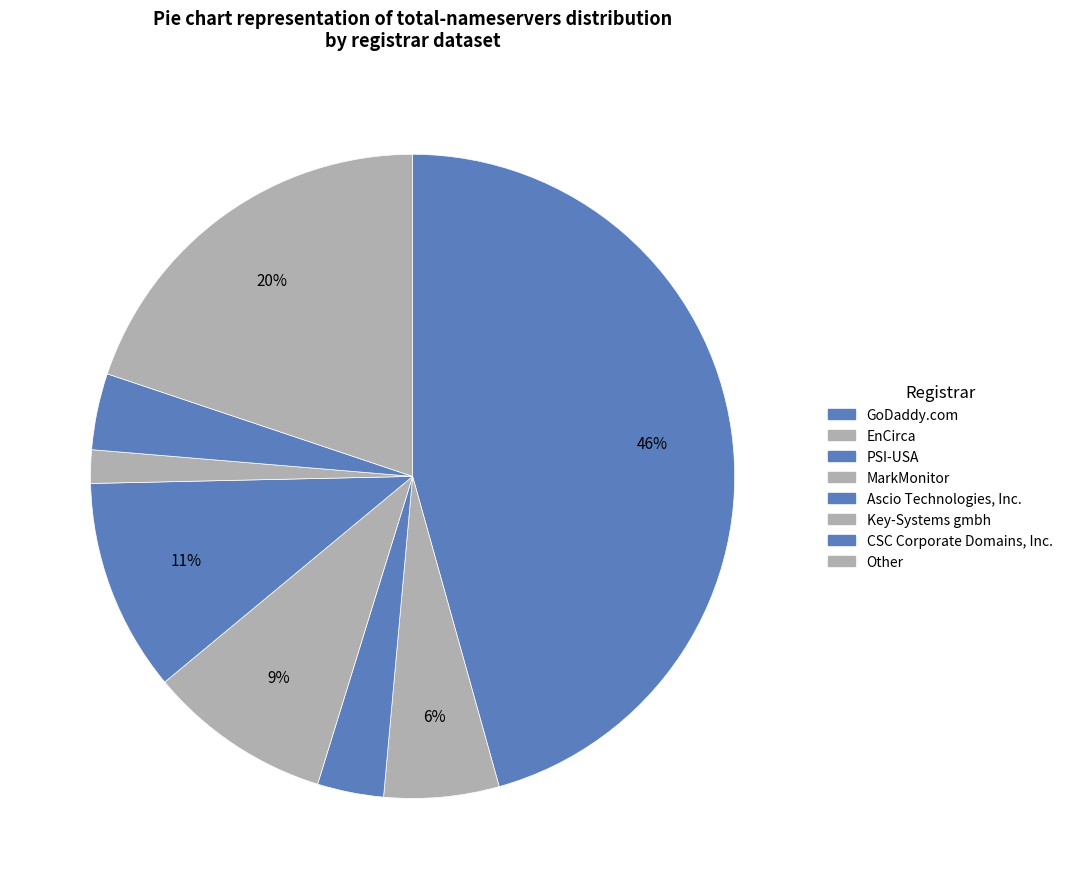

What portion of the pie excludes GoDaddy.com?

54.3%